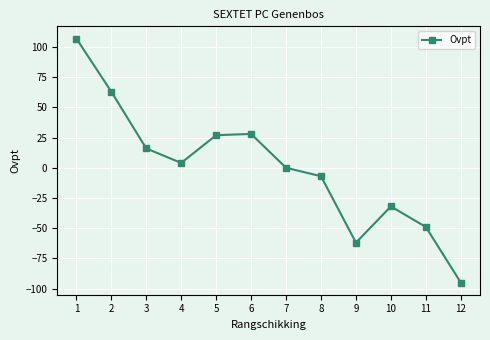

Which has a higher value, 2 or 7?

2